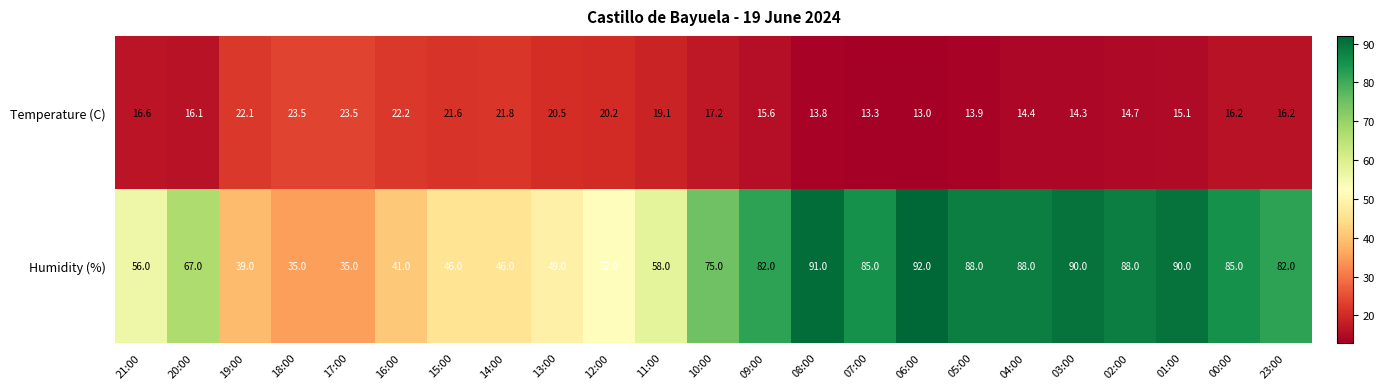

True or false: Humidity (%) has a value of 58.0 at 11:00.

True